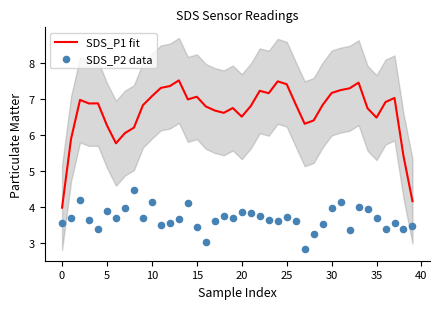

Which series reaches the minimum Y coordinate?

SDS_P2 data